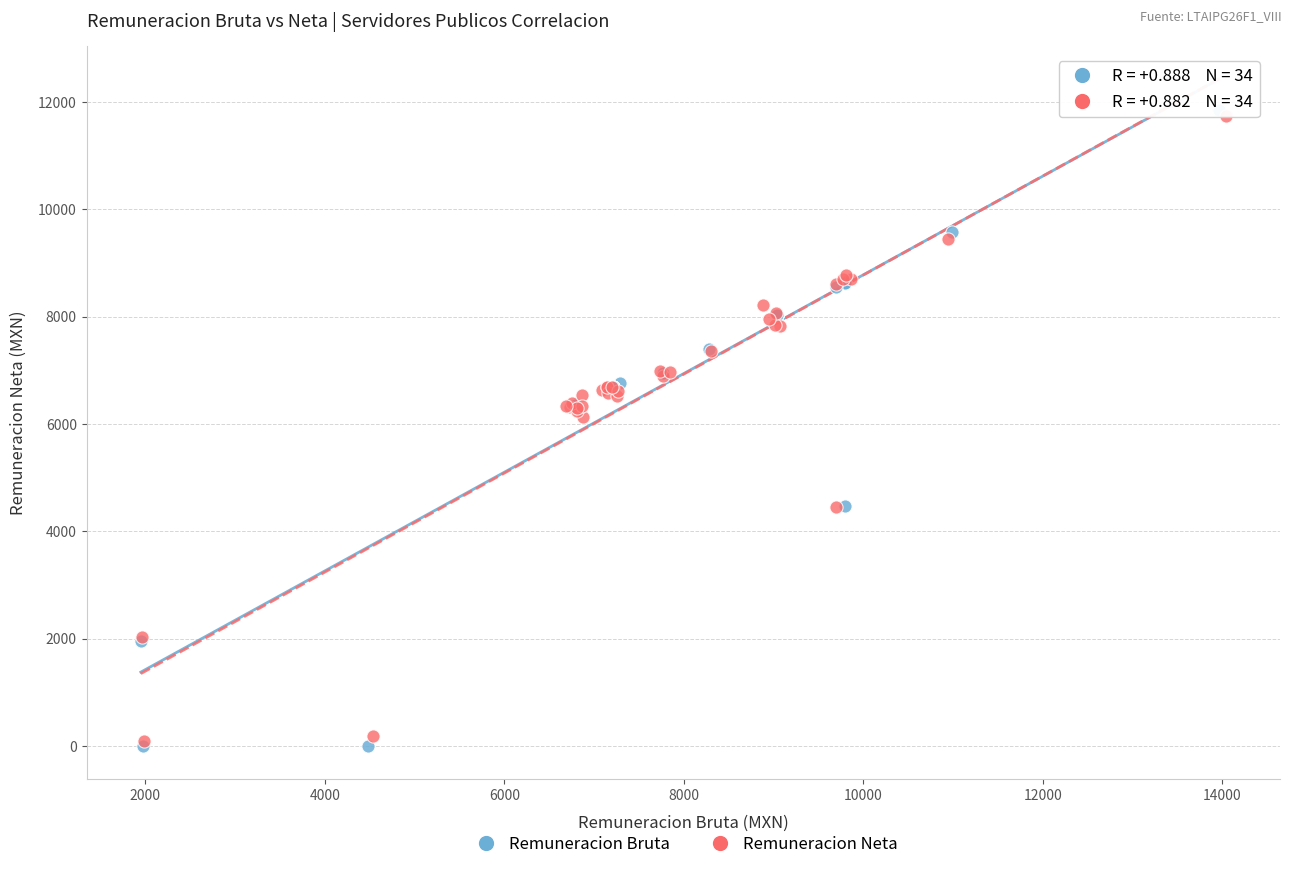

Which series has the largest Y range (max minus min)?

Remuneracion Bruta